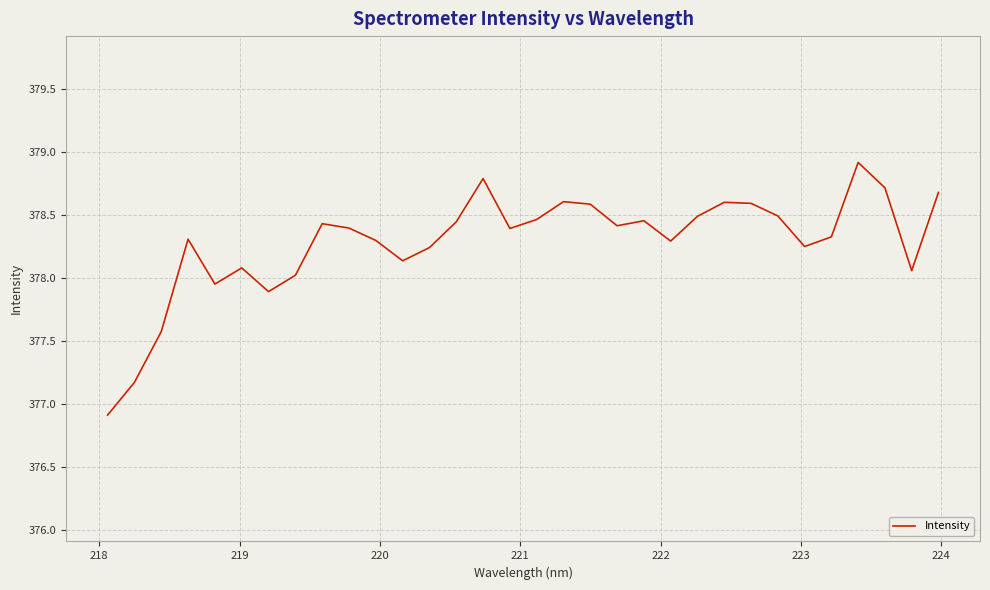

What is the difference between the maximum and minimum values?

2.0